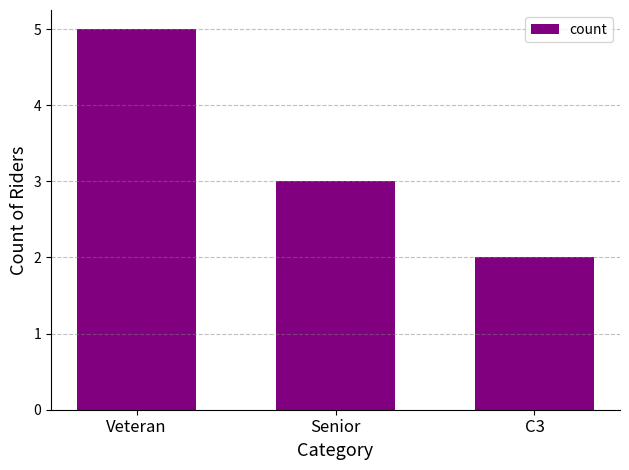

What is the minimum value shown in the chart?

2